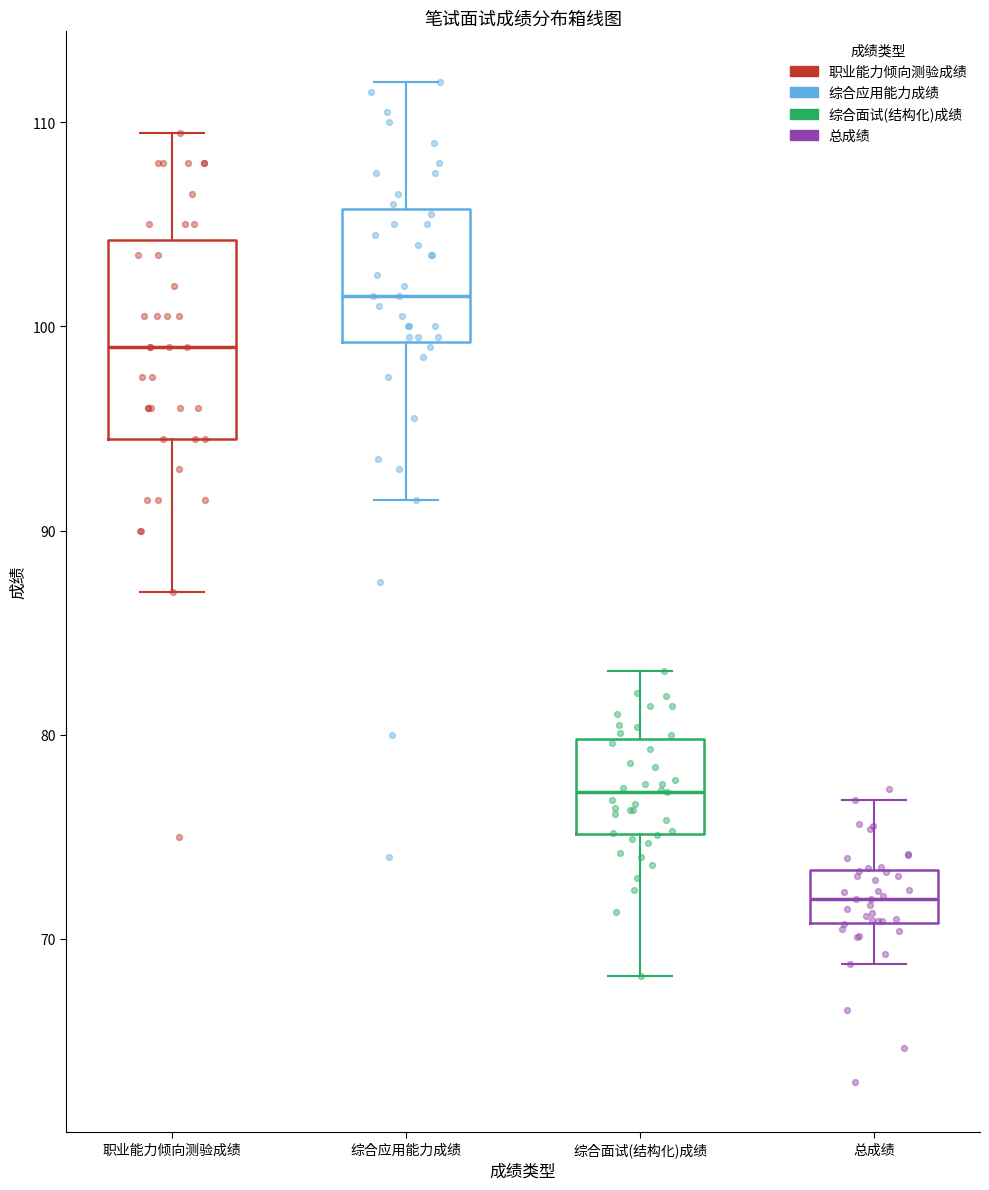

Reading left to right, read every box against the y-axis: the position of its median line, the range the box covers, and the ends of its whiskers. The values are not printed on the chart, so give them approximately, as read against the axis.

职业能力倾向测验成绩: median 99, box 95 to 104, whiskers 87 to 110
综合应用能力成绩: median 102, box 99 to 106, whiskers 92 to 112
综合面试(结构化)成绩: median 77, box 75 to 80, whiskers 68 to 83
总成绩: median 72, box 71 to 73, whiskers 69 to 77